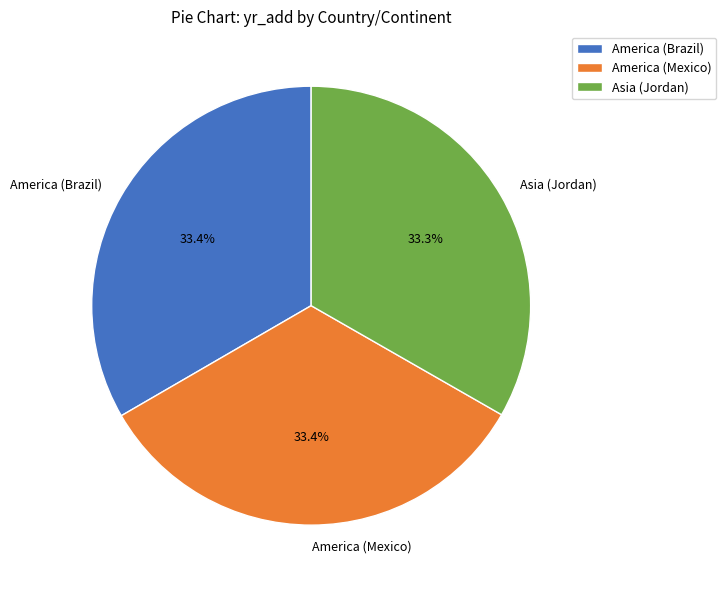

True or false: Asia (Jordan) accounts for 33% of the total.

True